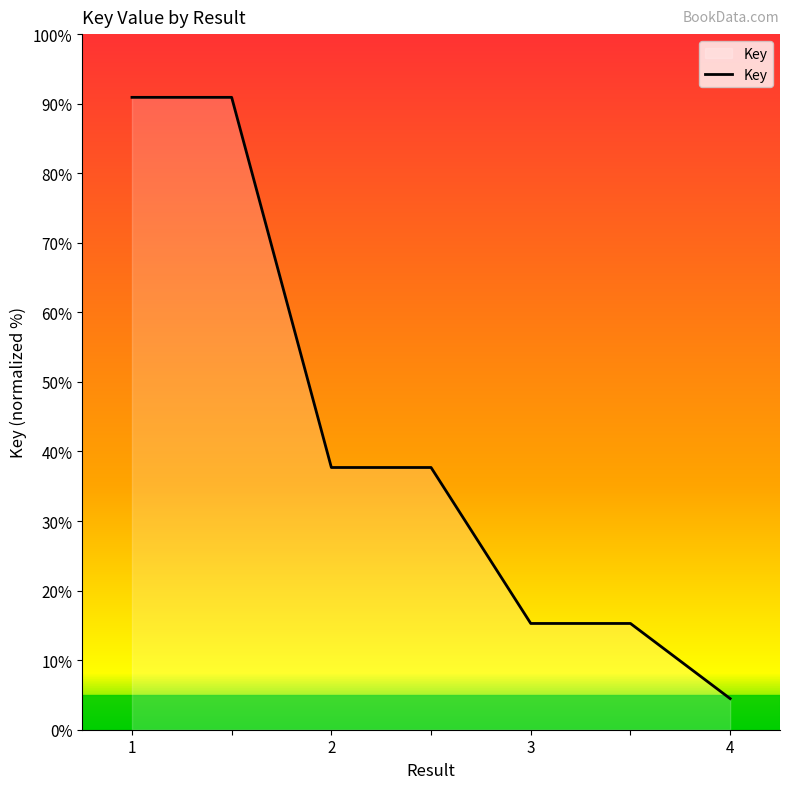

What is the smallest value displayed?

4.5